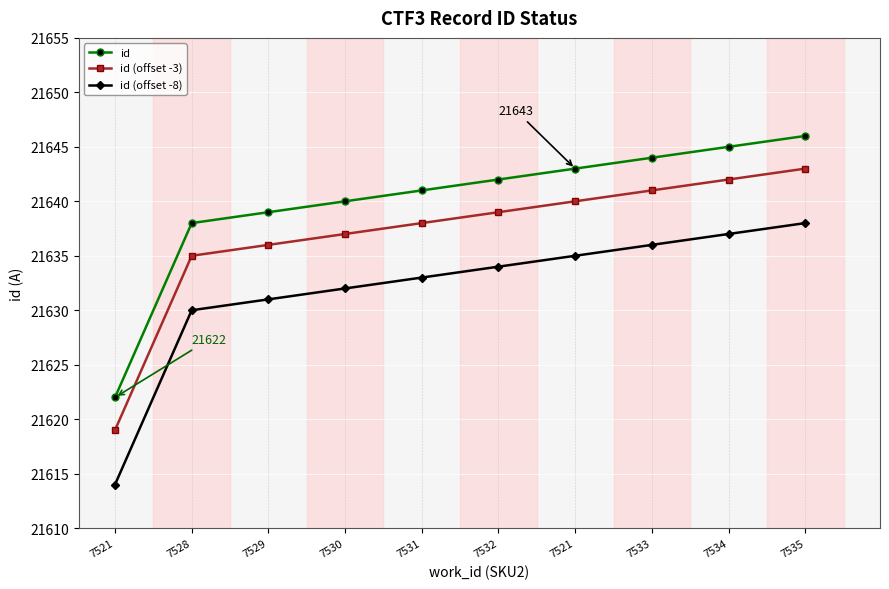

Is this an area chart (filled region under the line)?

No